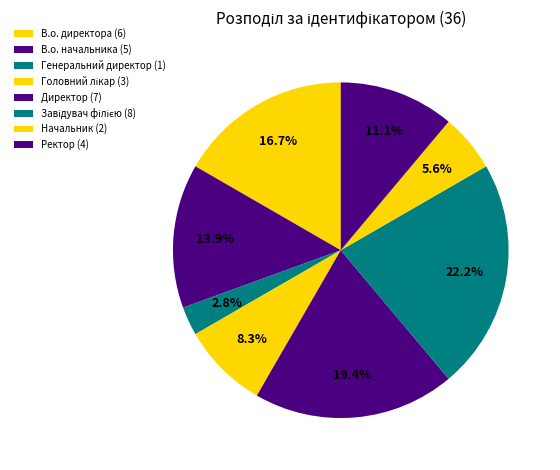

How many segments does this pie chart have?

8